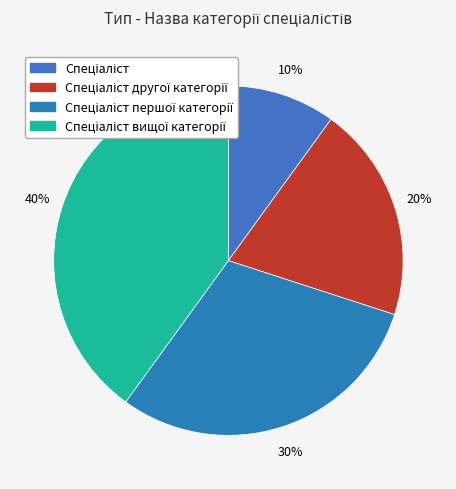

True or false: Спеціаліст вищої категорії accounts for 26% of the total.

False